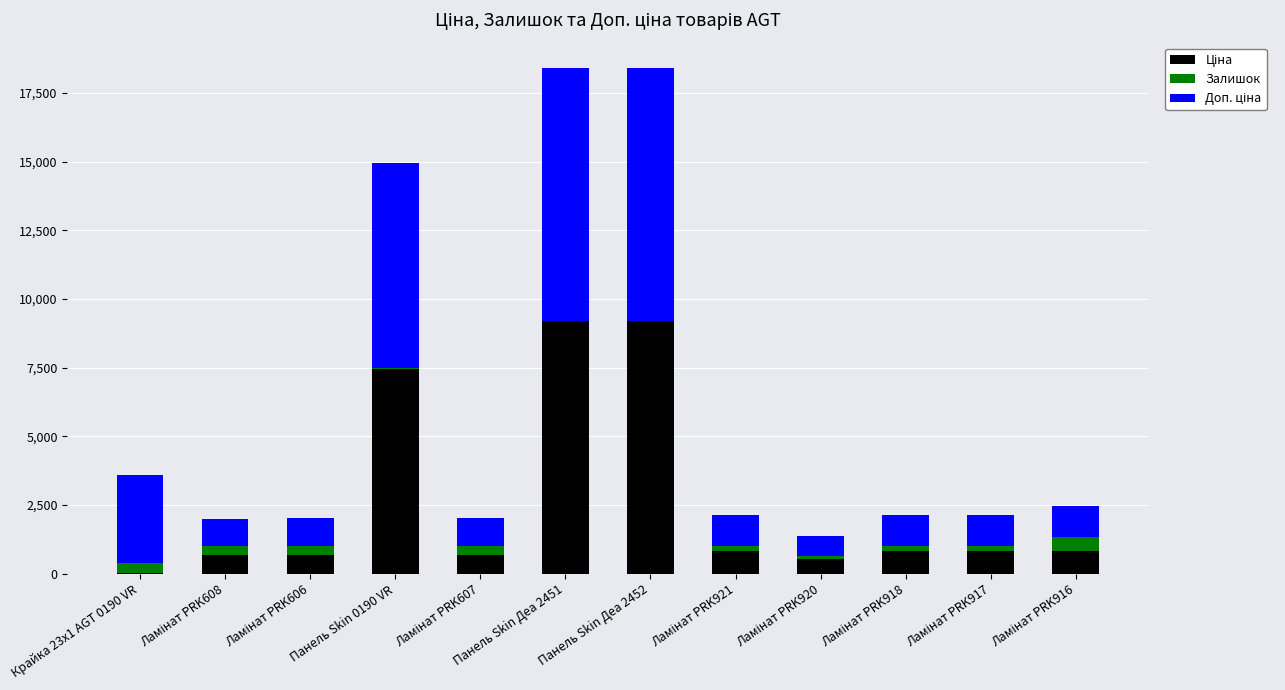

List the series in order of their overall mean, highest first.

Доп. ціна, Ціна, Залишок